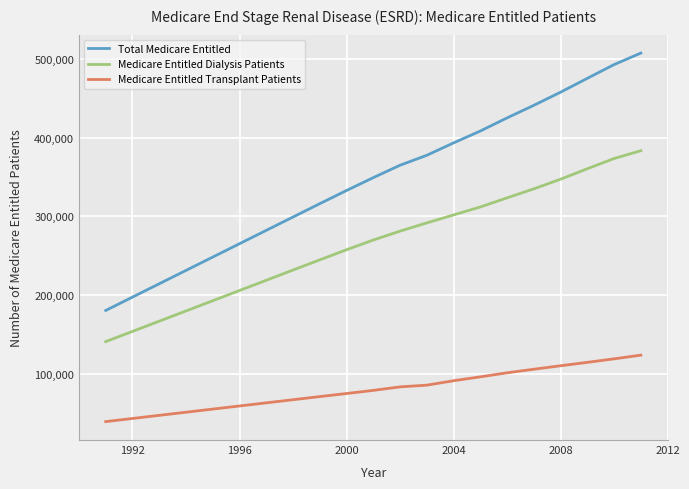

Which series has the largest total across all categories?

Total Medicare Entitled